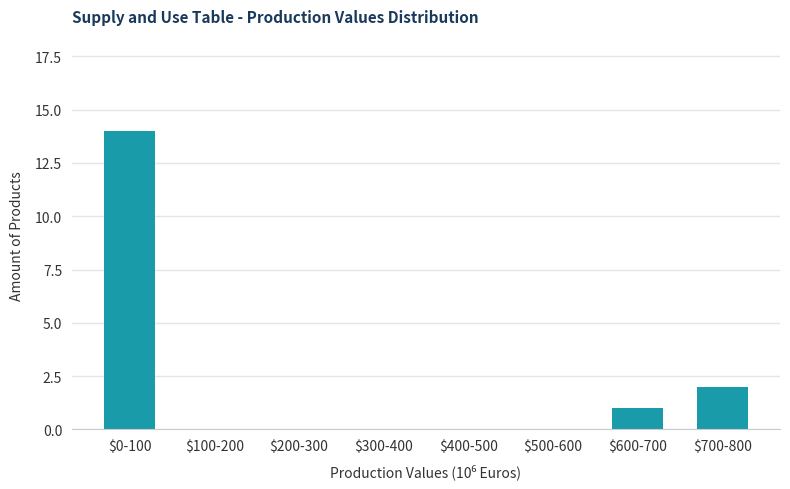

What is the sum of all values?

17